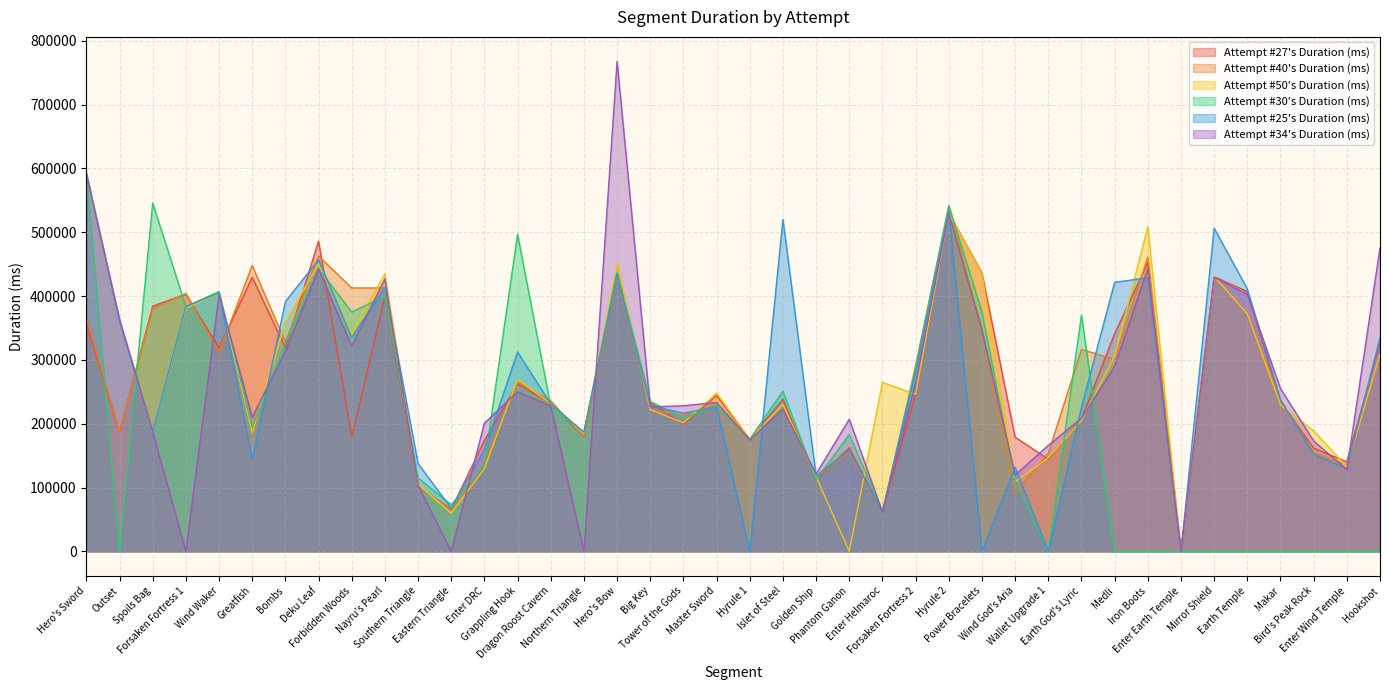

What are all the series names shown in the legend?

Attempt #27's Duration (ms), Attempt #40's Duration (ms), Attempt #50's Duration (ms), Attempt #30's Duration (ms), Attempt #25's Duration (ms), Attempt #34's Duration (ms)